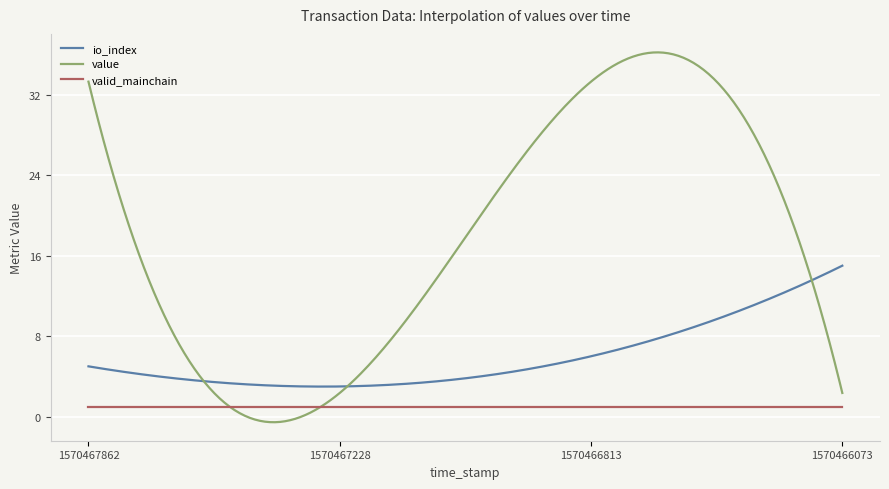

Which series has the largest total across all categories?

value